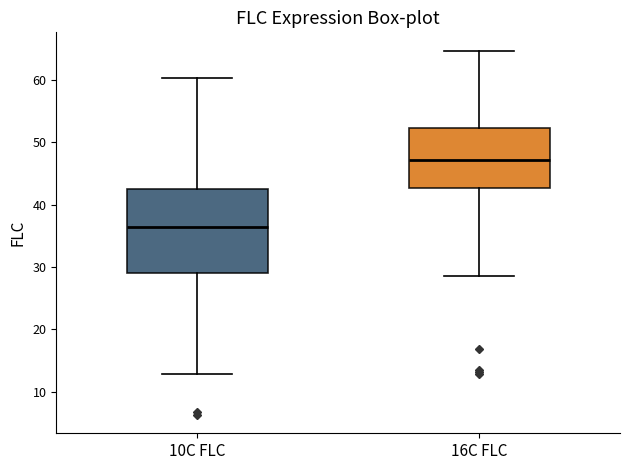

Reading left to right, transcribe this box plot: for each box, give where its median line is, the range the box spans, and where its two whiskers end, as read against the y-axis. The values are not printed on the chart, so give them approximately, as read against the axis.

10C FLC: median 36, box 29 to 42, whiskers 13 to 60
16C FLC: median 47, box 43 to 52, whiskers 29 to 65